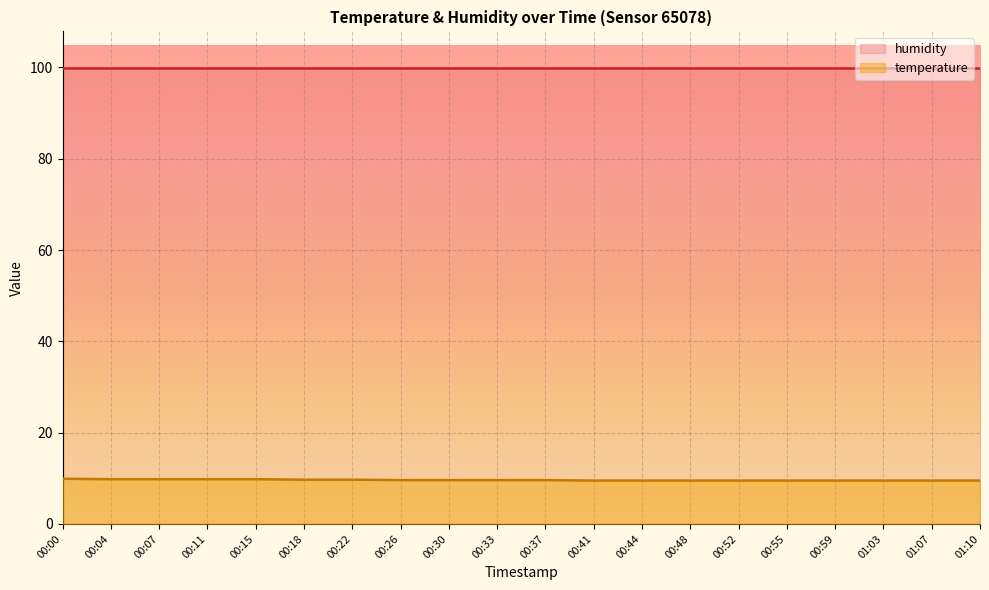

What is the spread (max minus min) of values at 01:03?

90.4